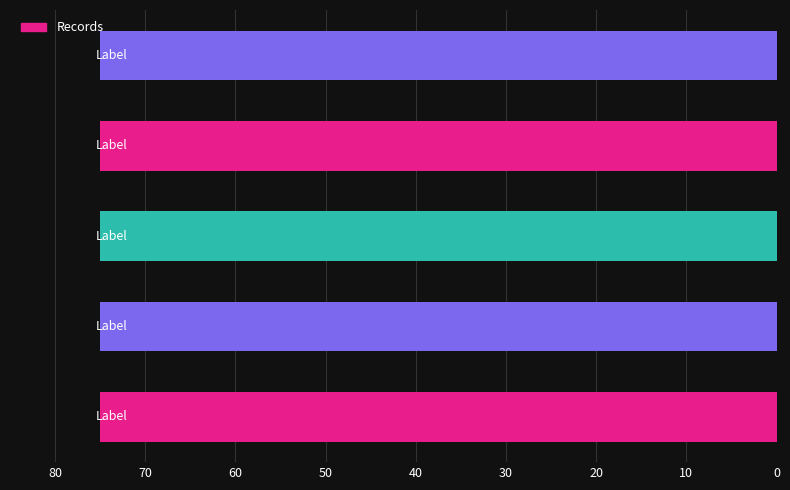

What is the sum of all values?

375.0